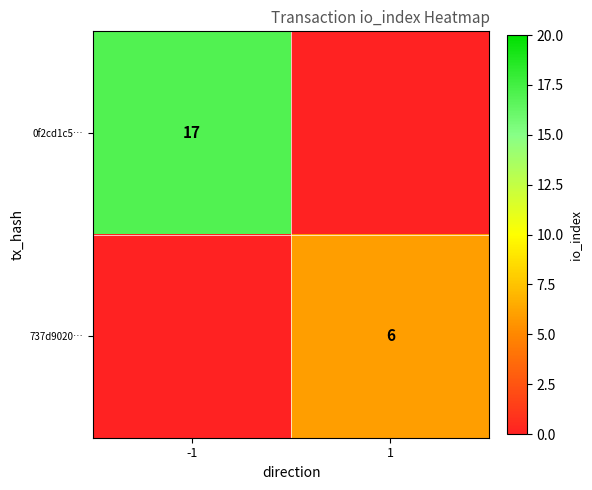

The 0f2cd1c5… series shows 9 at -1. True or false?

False